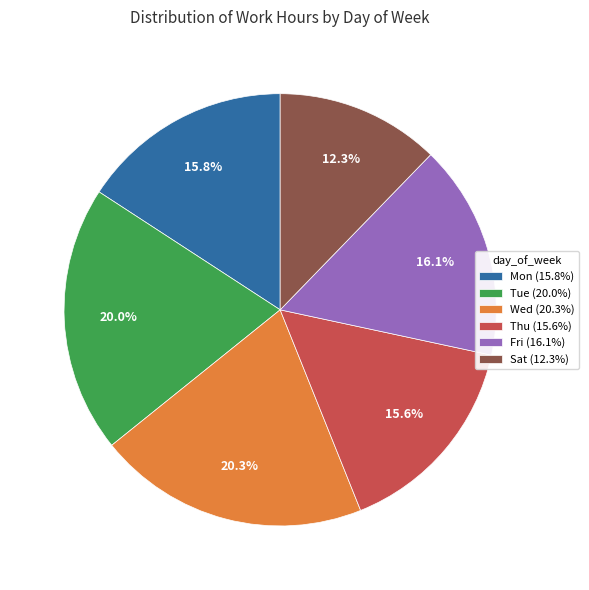

Approximately how many times larger is the value at Mon (15.8%) compared to Tue (20.0%)?

0.8